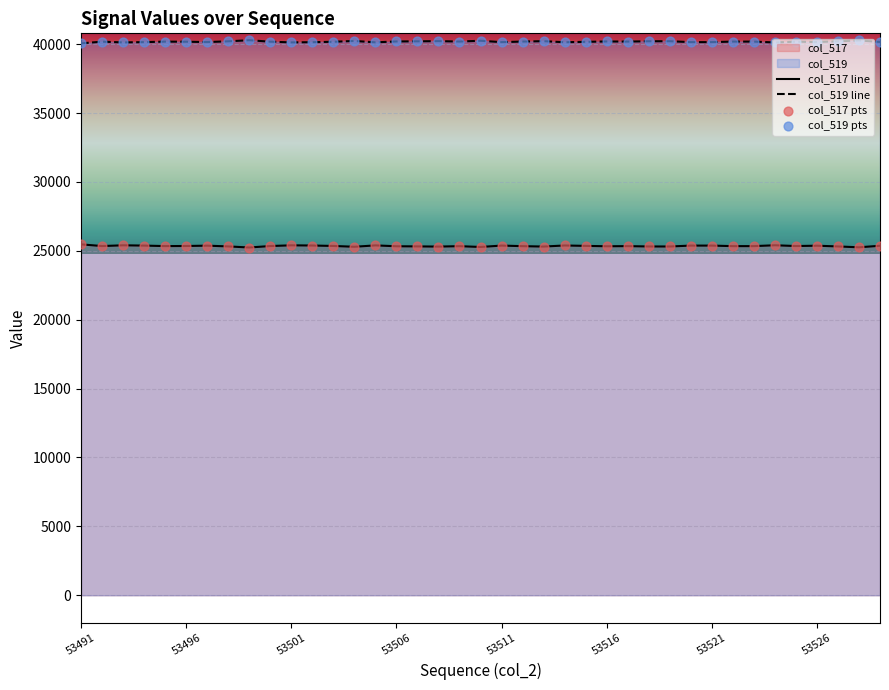

Which series reaches the maximum Y coordinate?

col_519 line